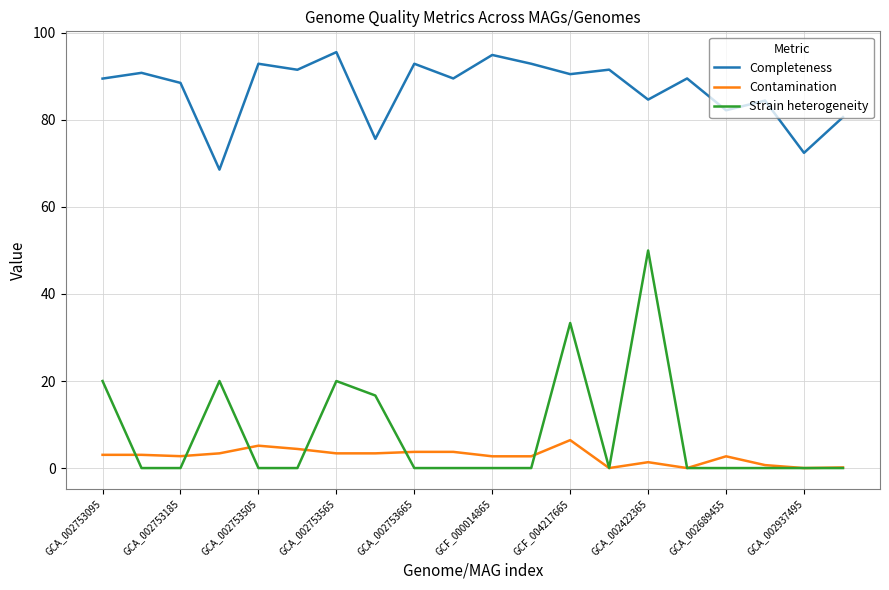

What is the highest value of the Completeness series?

95.6